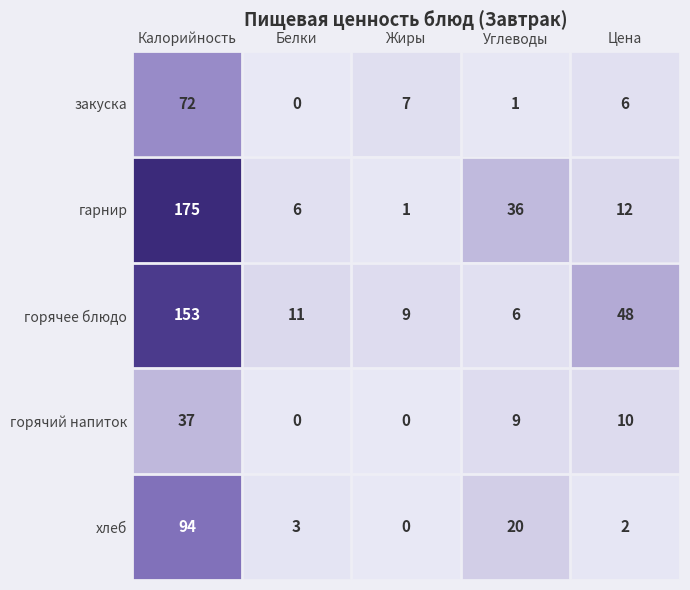

At how many categories does at least one series exceed 51?

1